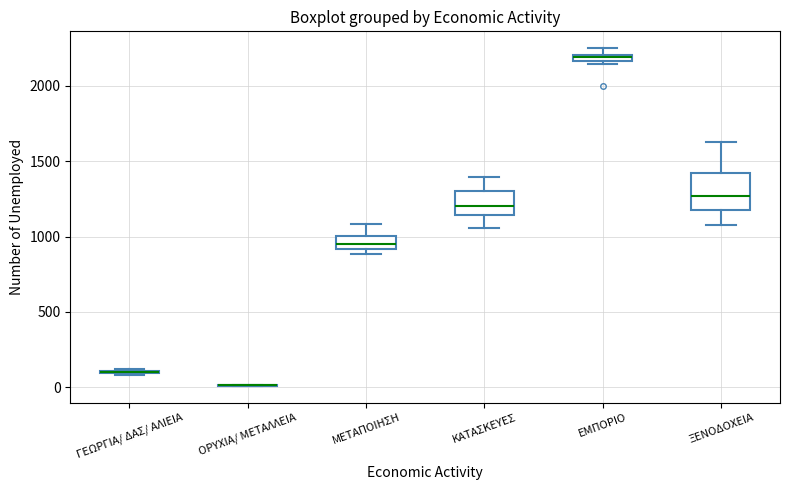

Which box is the tallest, from its lower edge to its upper edge?

ΞΕΝΟΔΟΧΕΙΑ